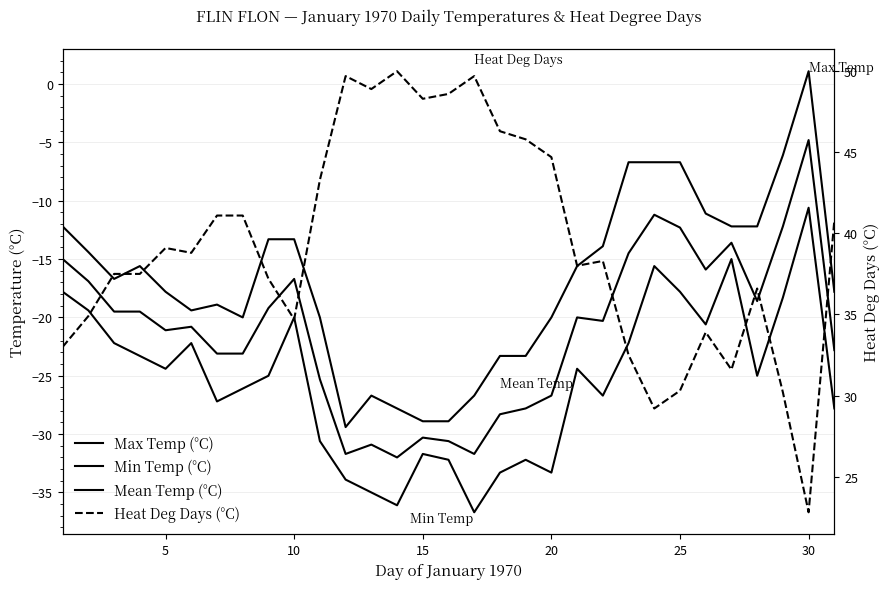

What is the sum of the Mean Temp (°C) values at 25 and 10?

-35.4